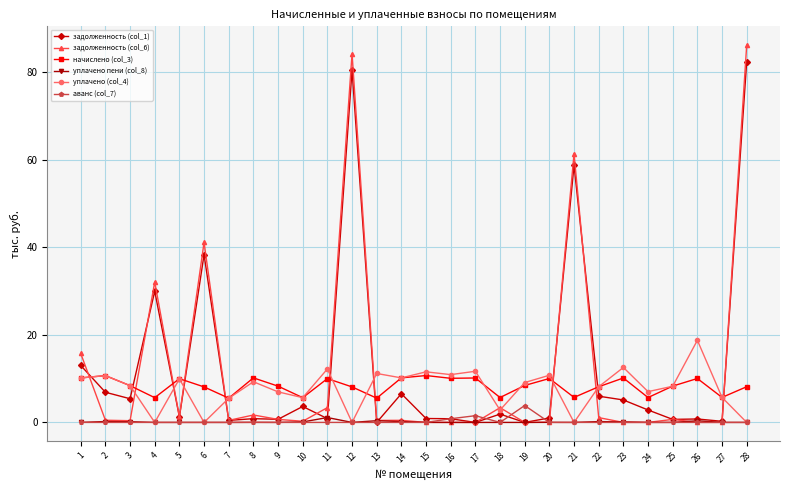

What is the value of the задолженность (col_6) point at the 6th from the left?

41.1